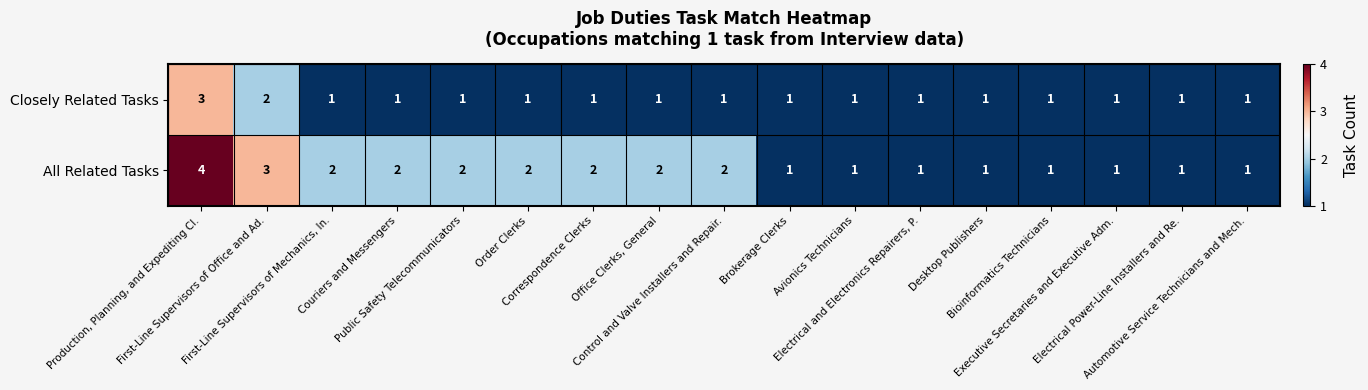

What is the maximum value shown in the chart?

4